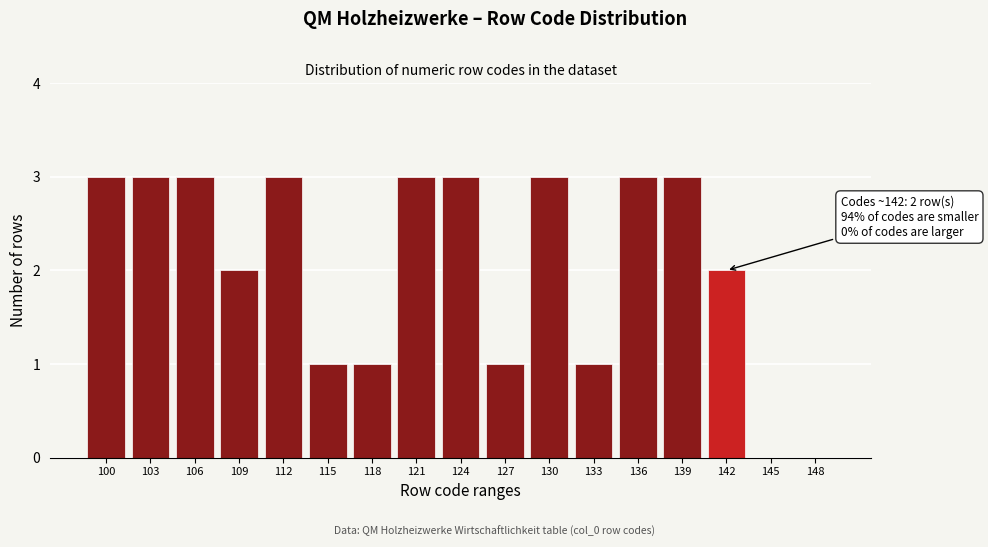

Reading left to right, list all the values displayed in this chart.

100=3	103=3	106=3	109=2	112=3	115=1	118=1	121=3	124=3	127=1	130=3	133=1	136=3	139=3	142=2	145=0	148=0